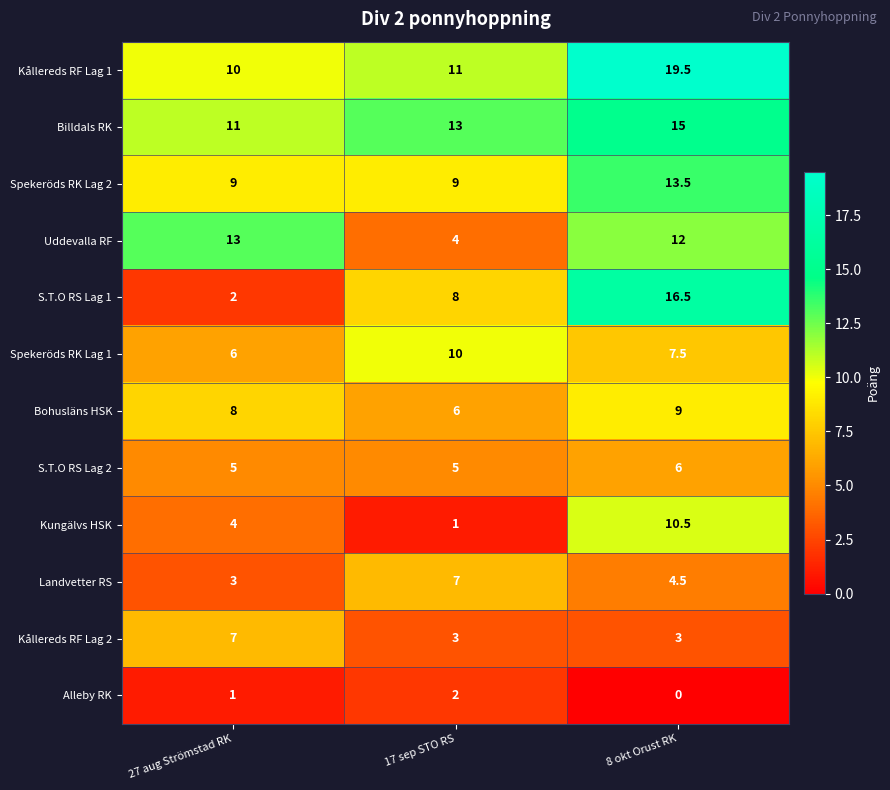

Count the number of categories in the chart.

3